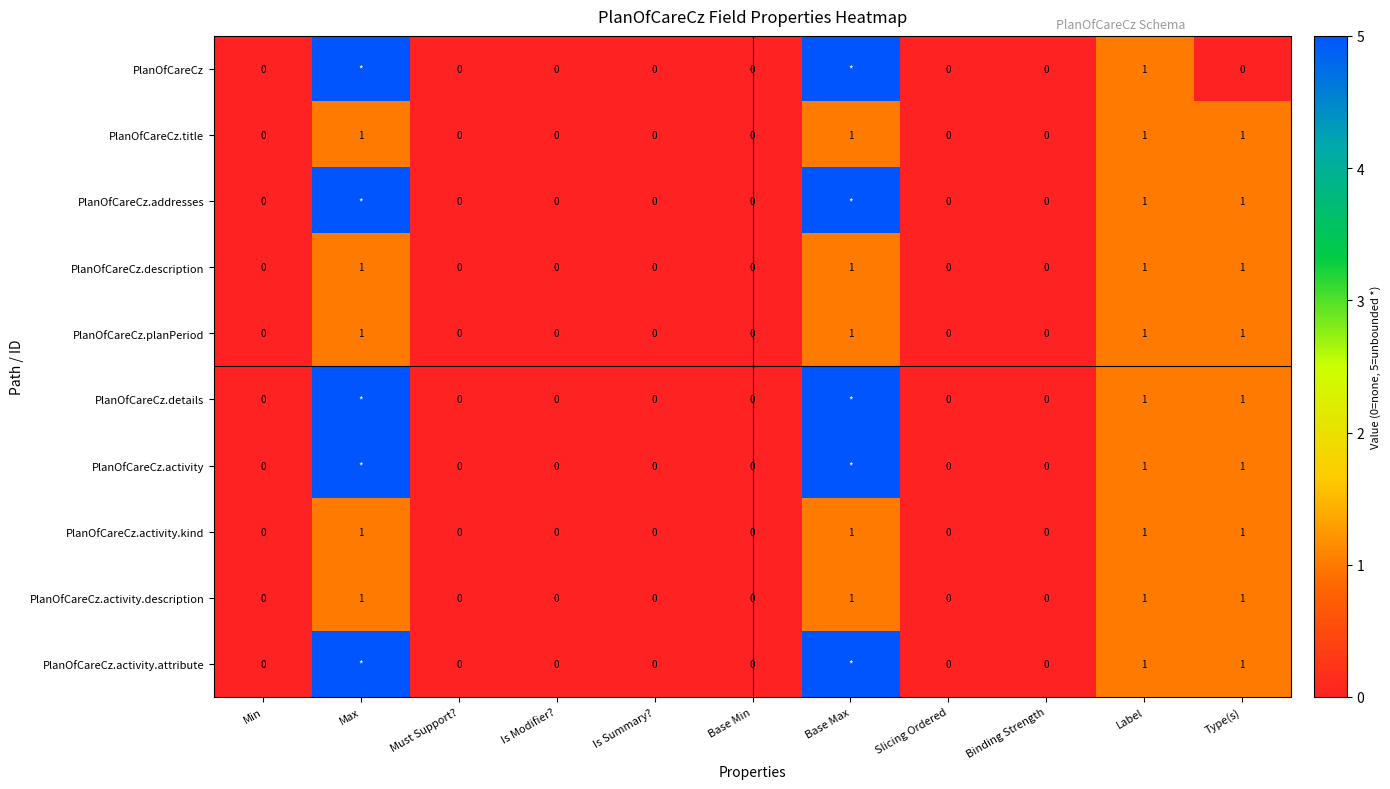

What is the difference between the PlanOfCareCz.addresses values at Must Support? and Type(s)?

1